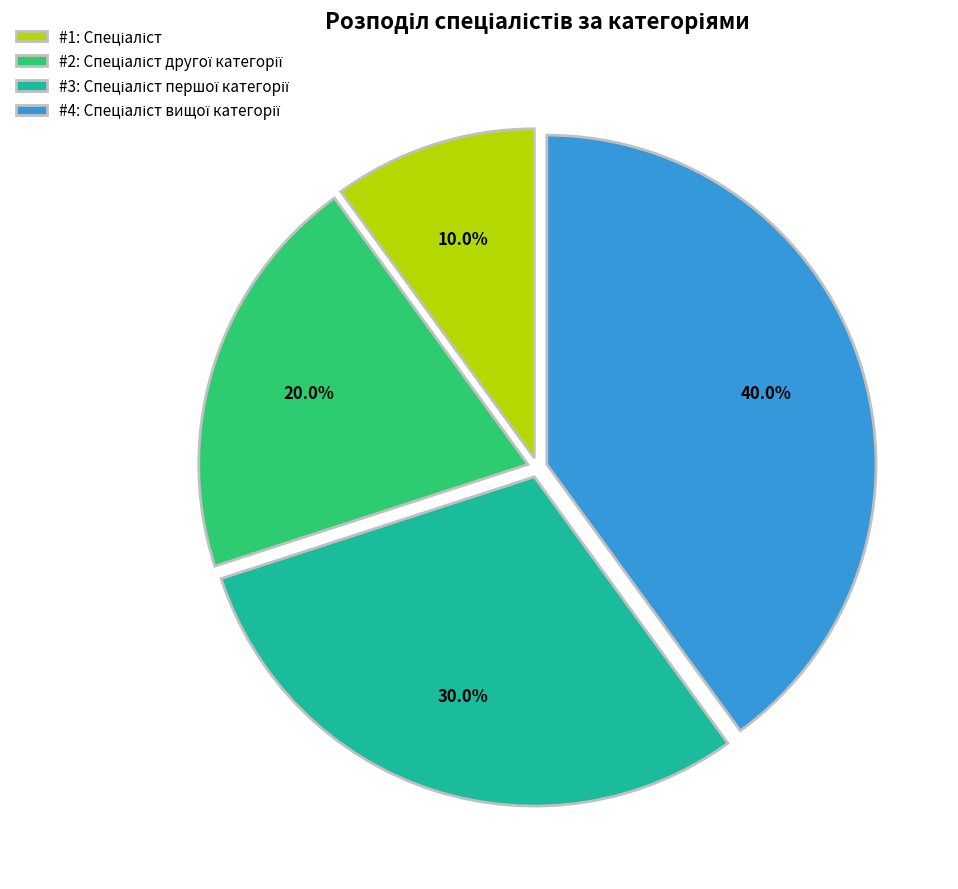

Is there a majority slice in this chart?

No